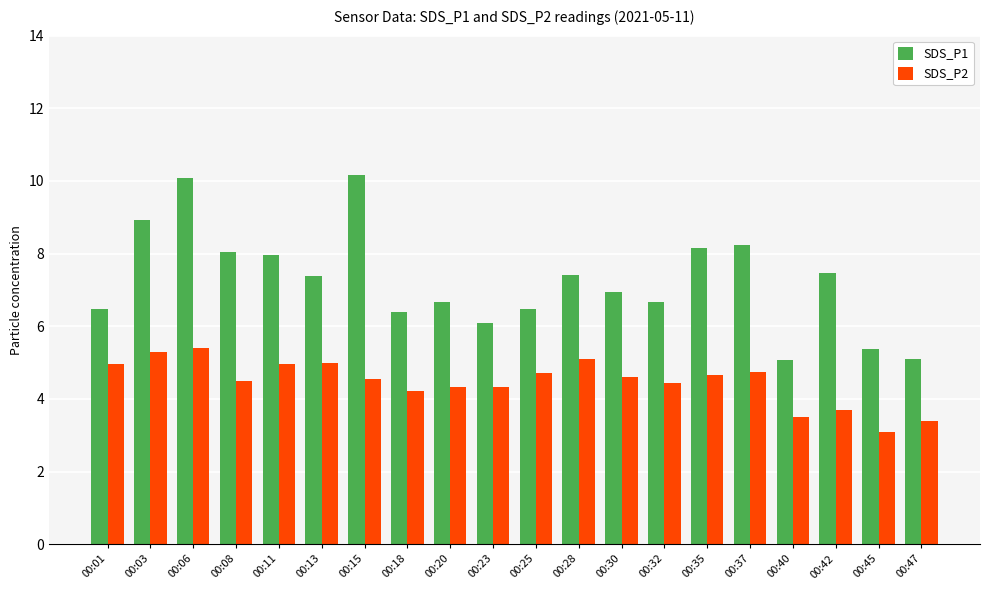

Is it true that SDS_P1 equals 2.1 at 00:28?

False